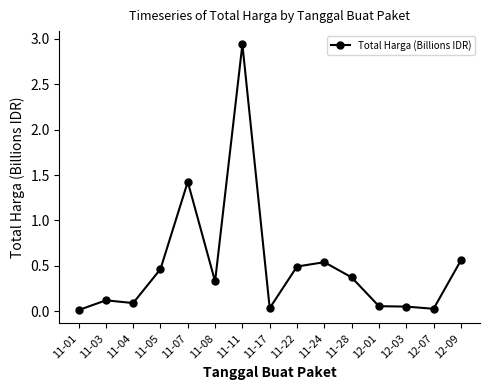

What is the label of the 3rd point from the left?

11-04